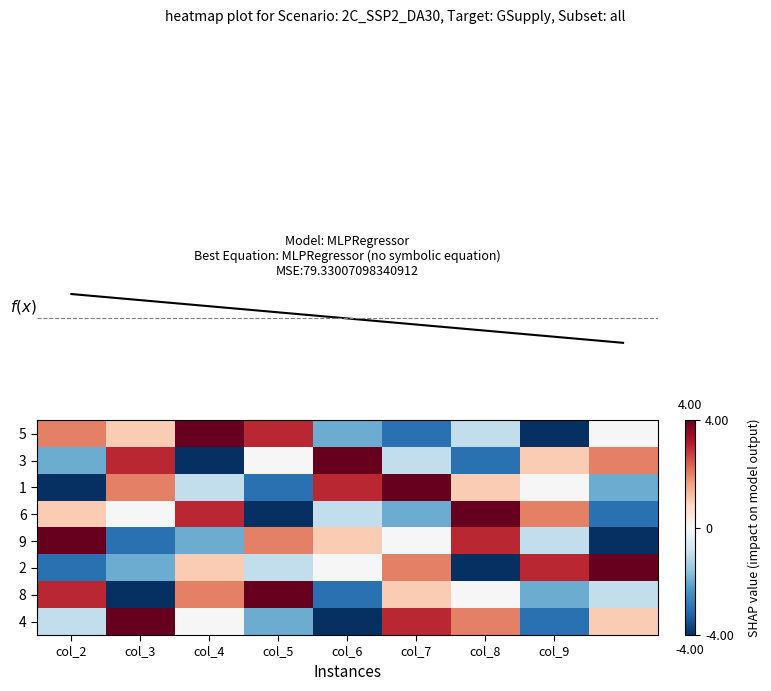

Which category has the highest value across all series?

col_4